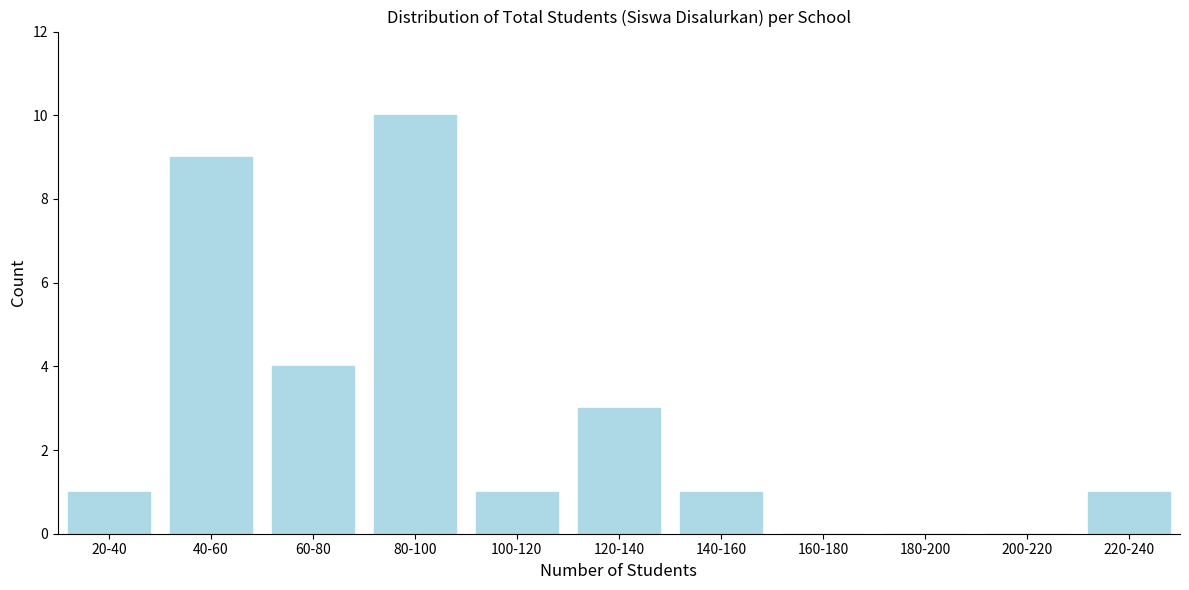

Reading left to right, transcribe all the data shown in this chart.

20-40=1	40-60=9	60-80=4	80-100=10	100-120=1	120-140=3	140-160=1	160-180=0	180-200=0	200-220=0	220-240=1